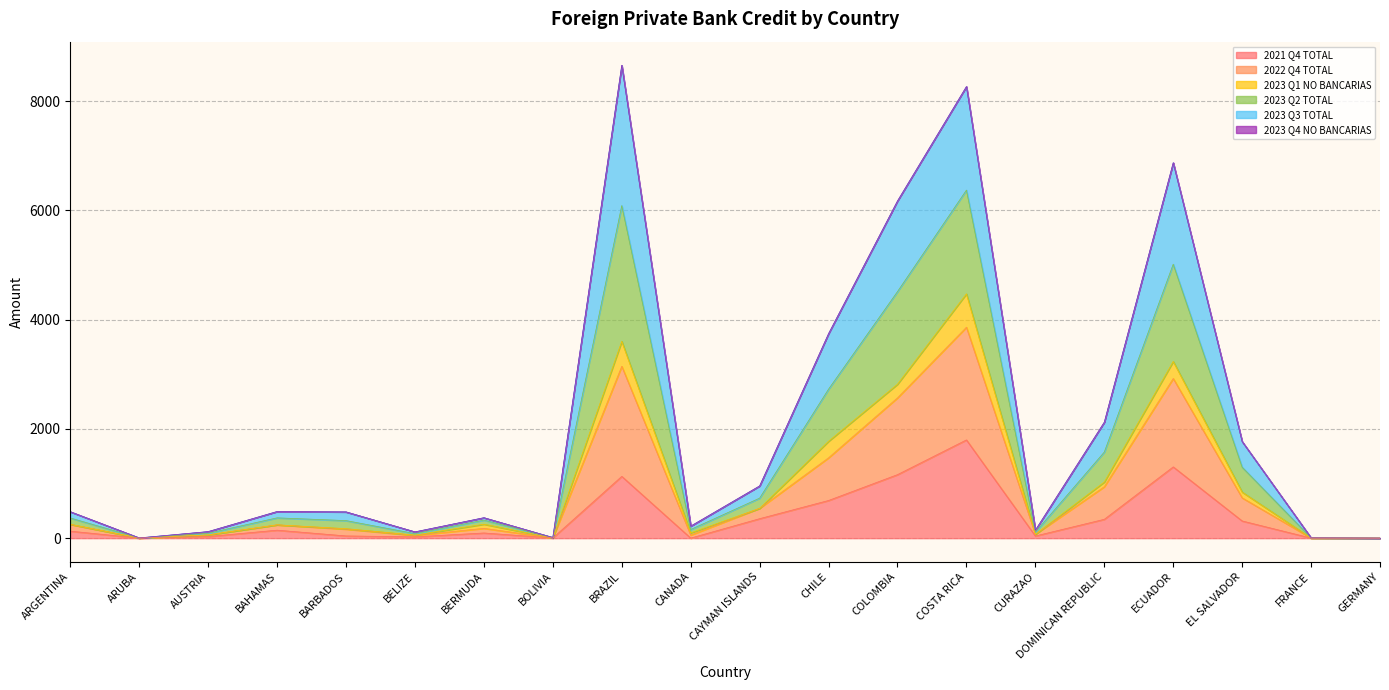

At which label does 2021 Q4 TOTAL reach its peak?

COSTA RICA